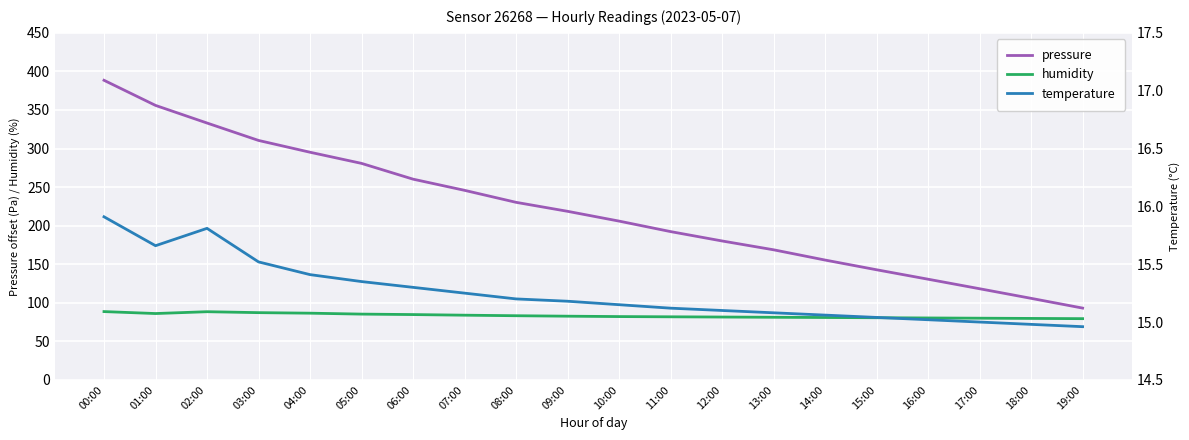

The pressure series shows 469.9 at 05:00. True or false?

False